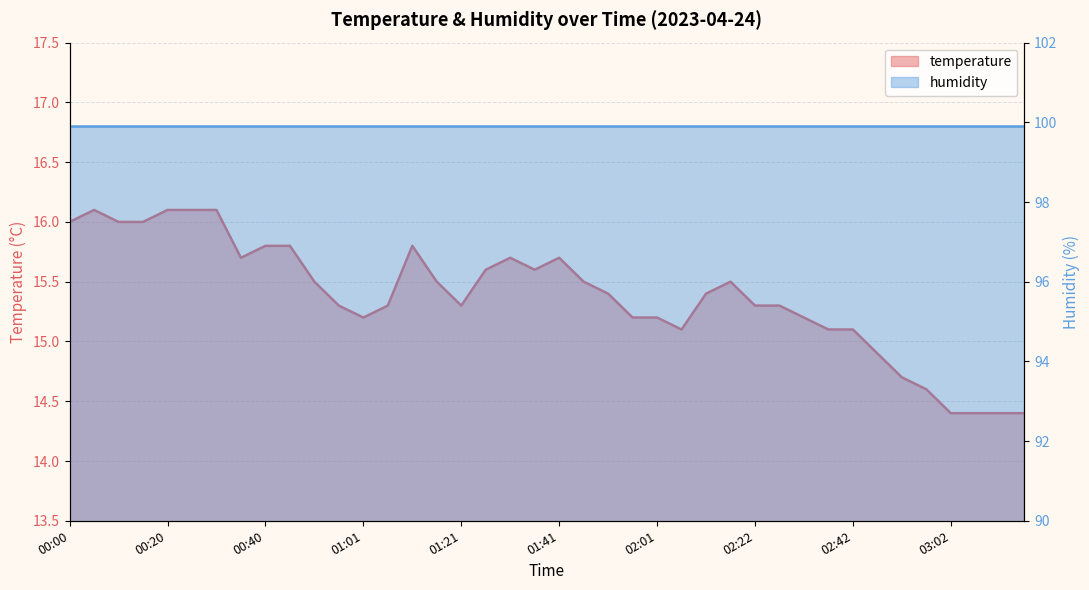

Reading right to left, transcribe all the data shown in this chart.

03:17=14.4	03:12=14.4	03:07=14.4	03:02=14.4	02:57=14.6	02:52=14.7	02:47=14.9	02:42=15.1	02:37=15.1	02:32=15.2	02:27=15.3	02:22=15.3	02:16=15.5	02:11=15.4	02:06=15.1	02:01=15.2	01:56=15.2	01:51=15.4	01:46=15.5	01:41=15.7	01:36=15.6	01:31=15.7	01:26=15.6	01:21=15.3	01:16=15.5	01:11=15.8	01:06=15.3	01:01=15.2	00:56=15.3	00:51=15.5	00:45=15.8	00:40=15.8	00:35=15.7	00:30=16.1	00:25=16.1	00:20=16.1	00:15=16.0	00:10=16.0	00:05=16.1	00:00=16.0